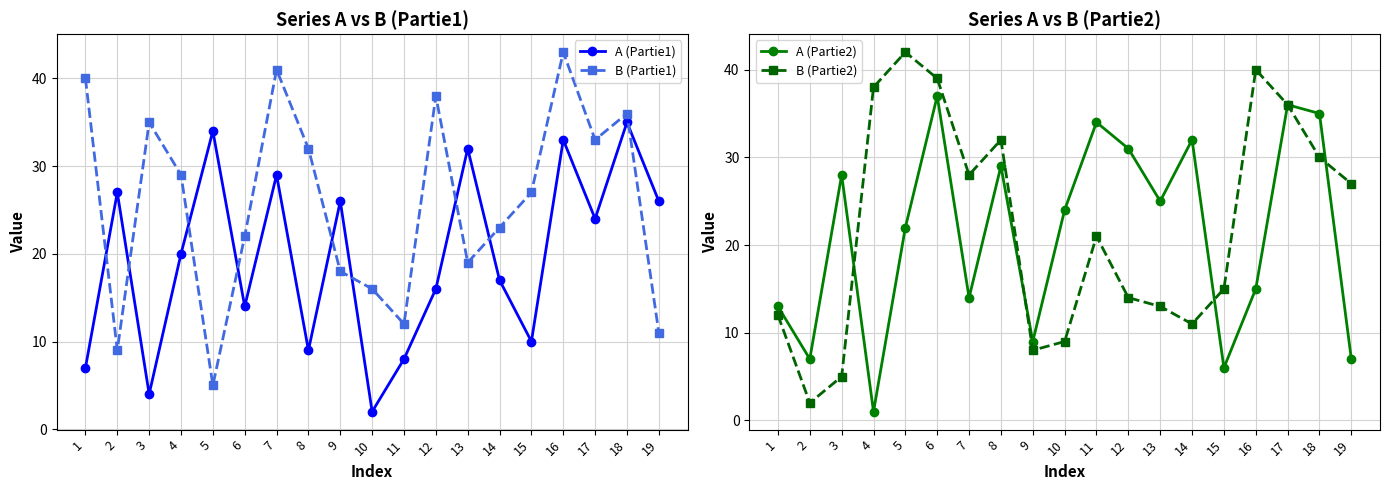

What is the difference between the maximum and minimum values in the B (Partie2) series?

40